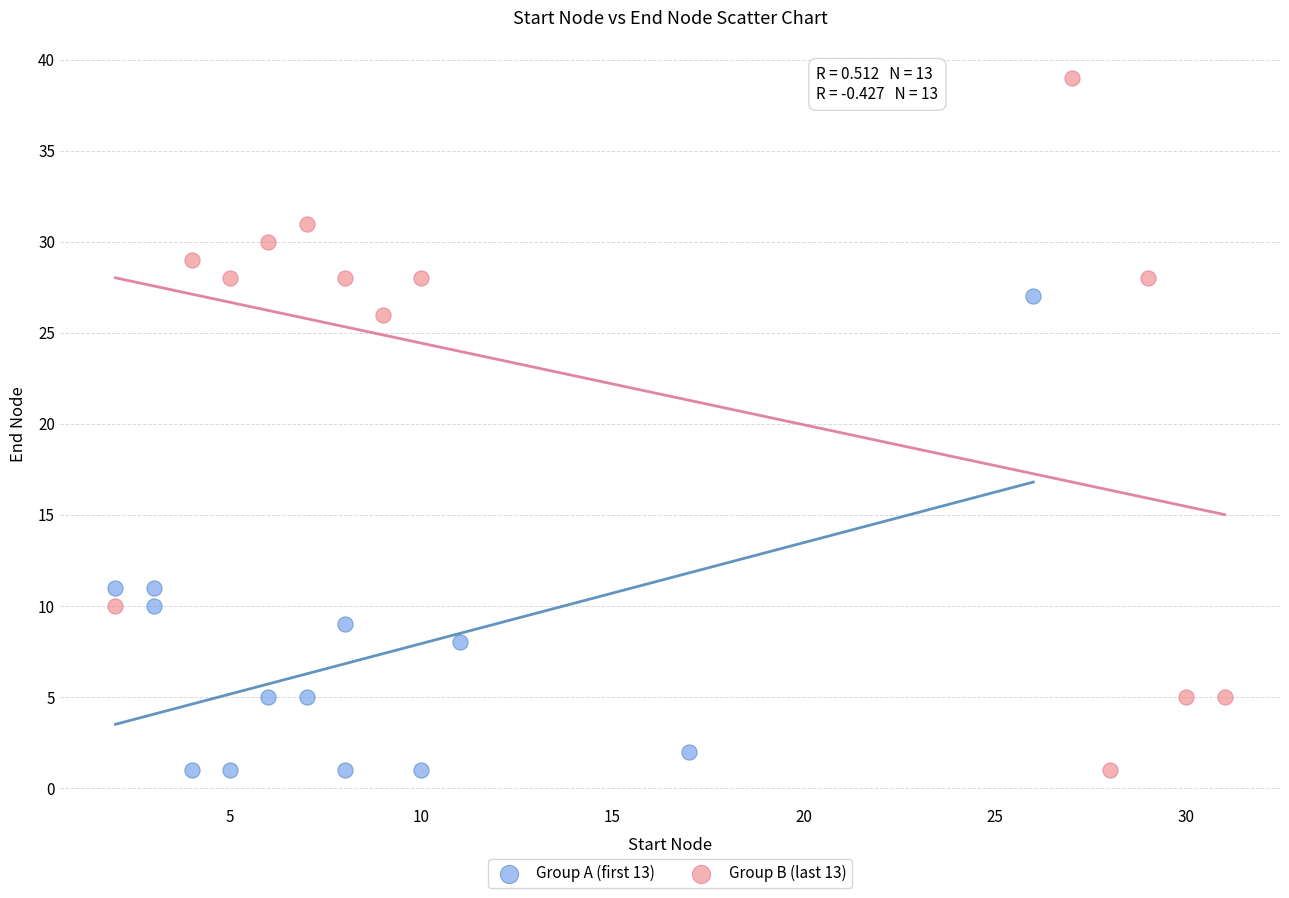

What are all the series names shown in the legend?

Group A (first 13), Group B (last 13)